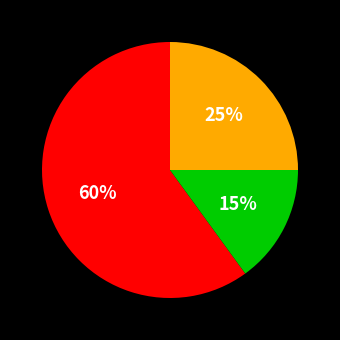

To the nearest percent, what is the average slice percentage?

33%